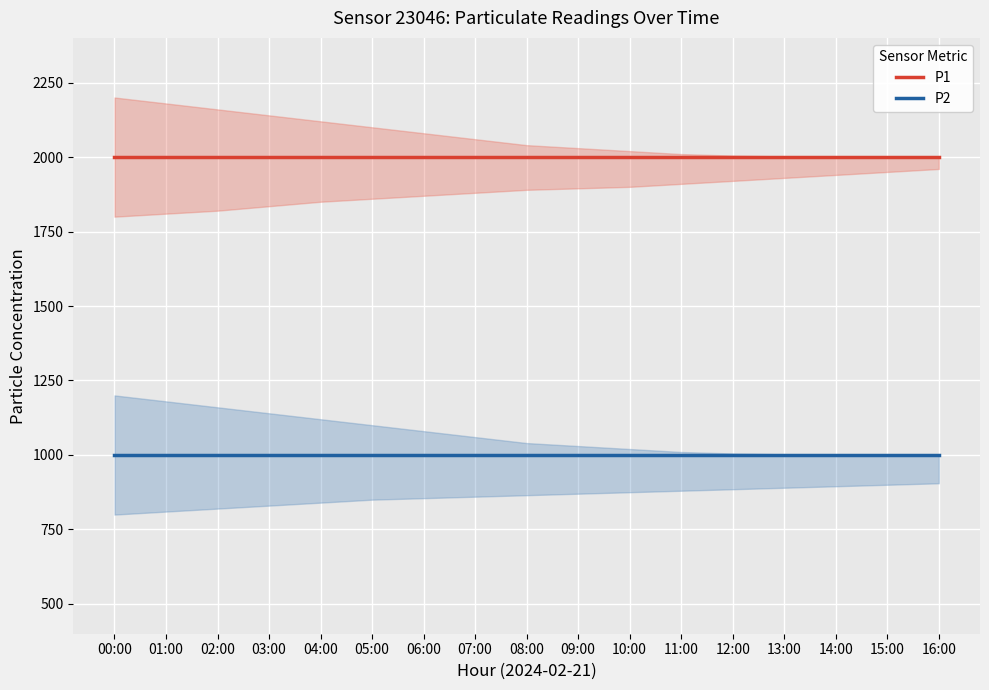

Which series changed the most between 00:00 and 09:00?

P1